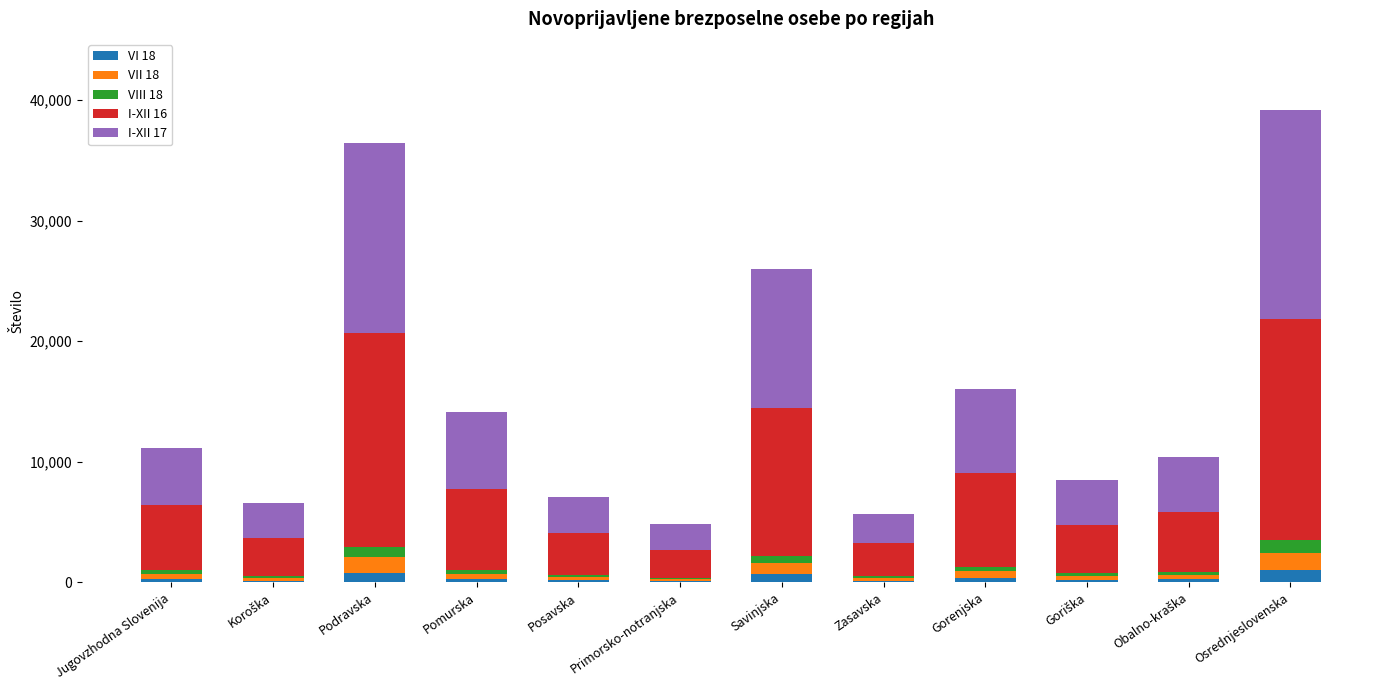

What is the total value across all series at Osrednjeslovenska?

39194